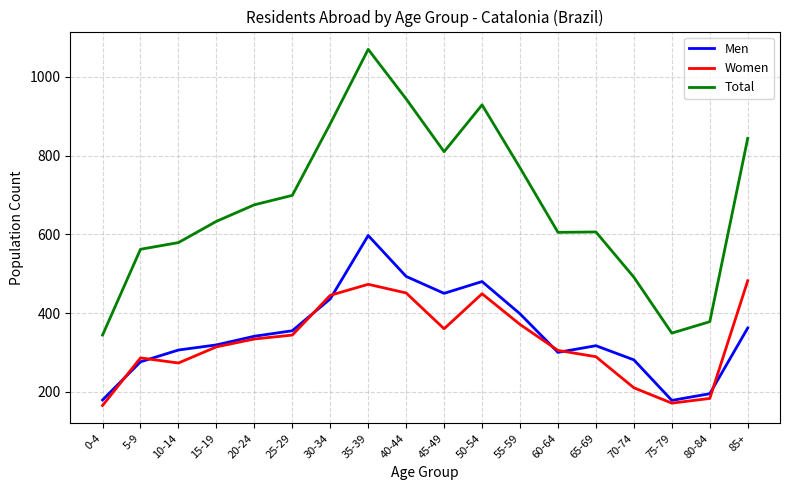

What is the minimum value shown in the chart?

165